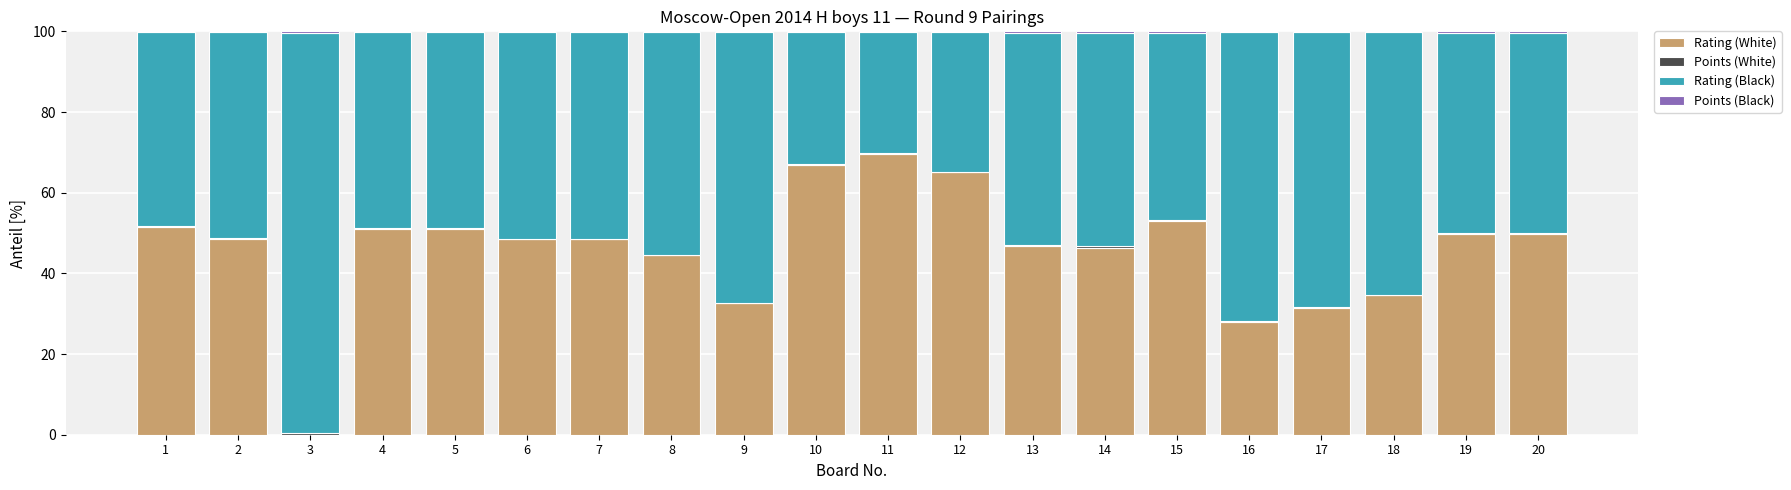

How many distinct data groups are displayed?

4